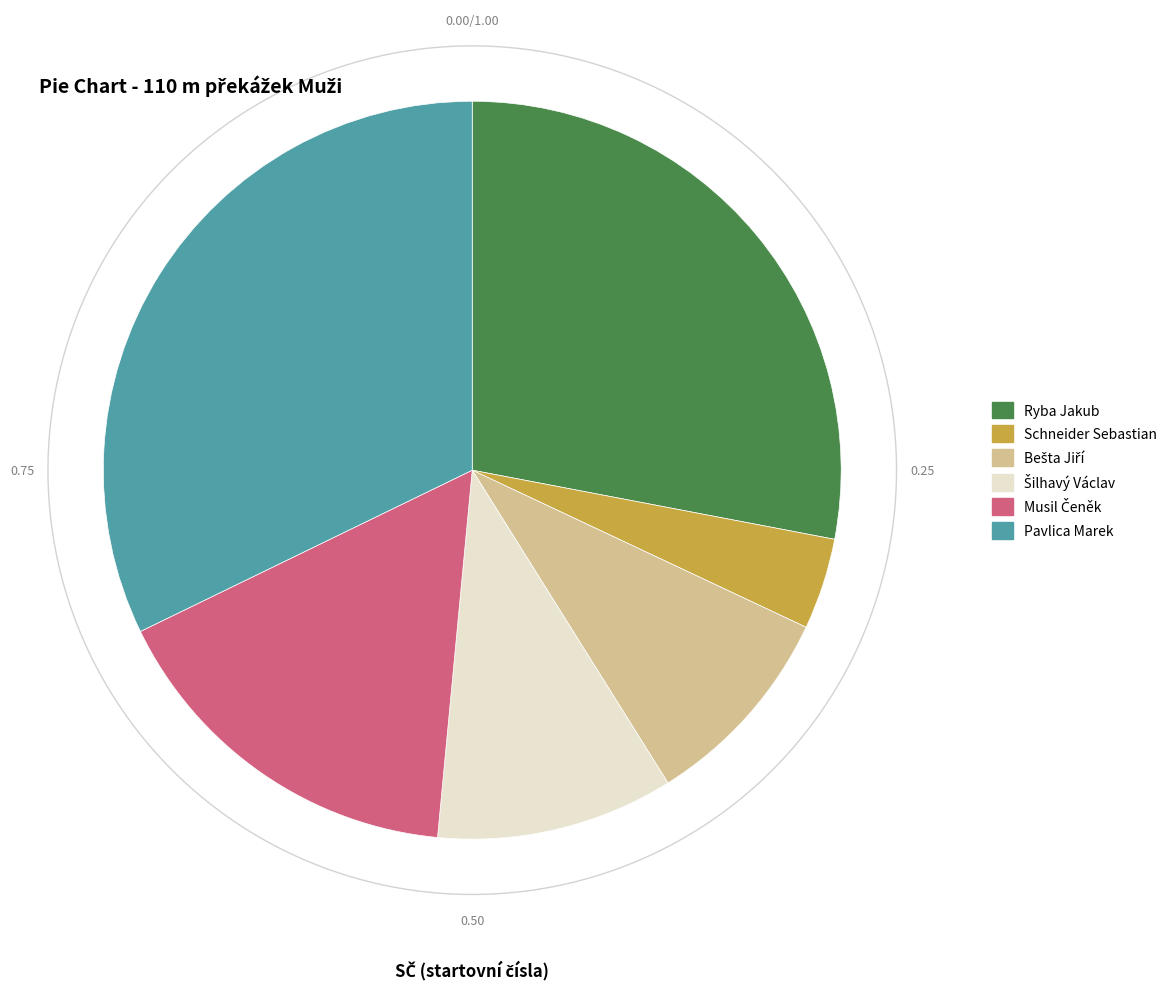

The Ryba Jakub slice represents 14% of the pie. True or false?

False